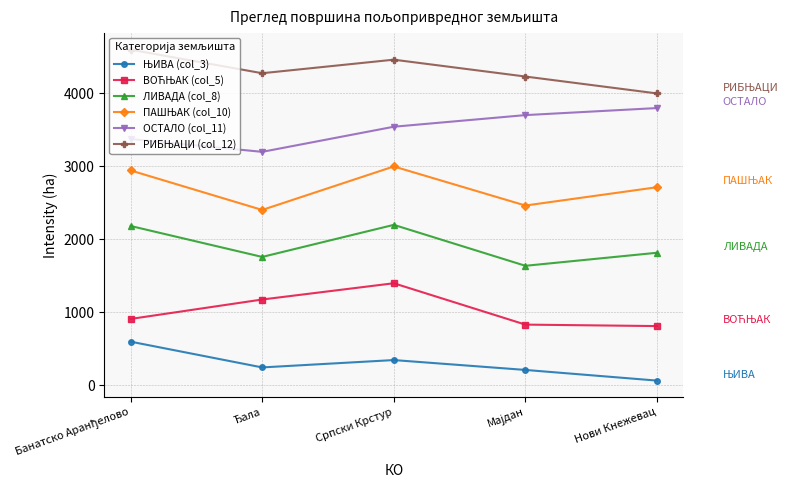

True or false: ОСТАЛО (col_11) and ЛИВАДА (col_8) intersect in this chart.

False